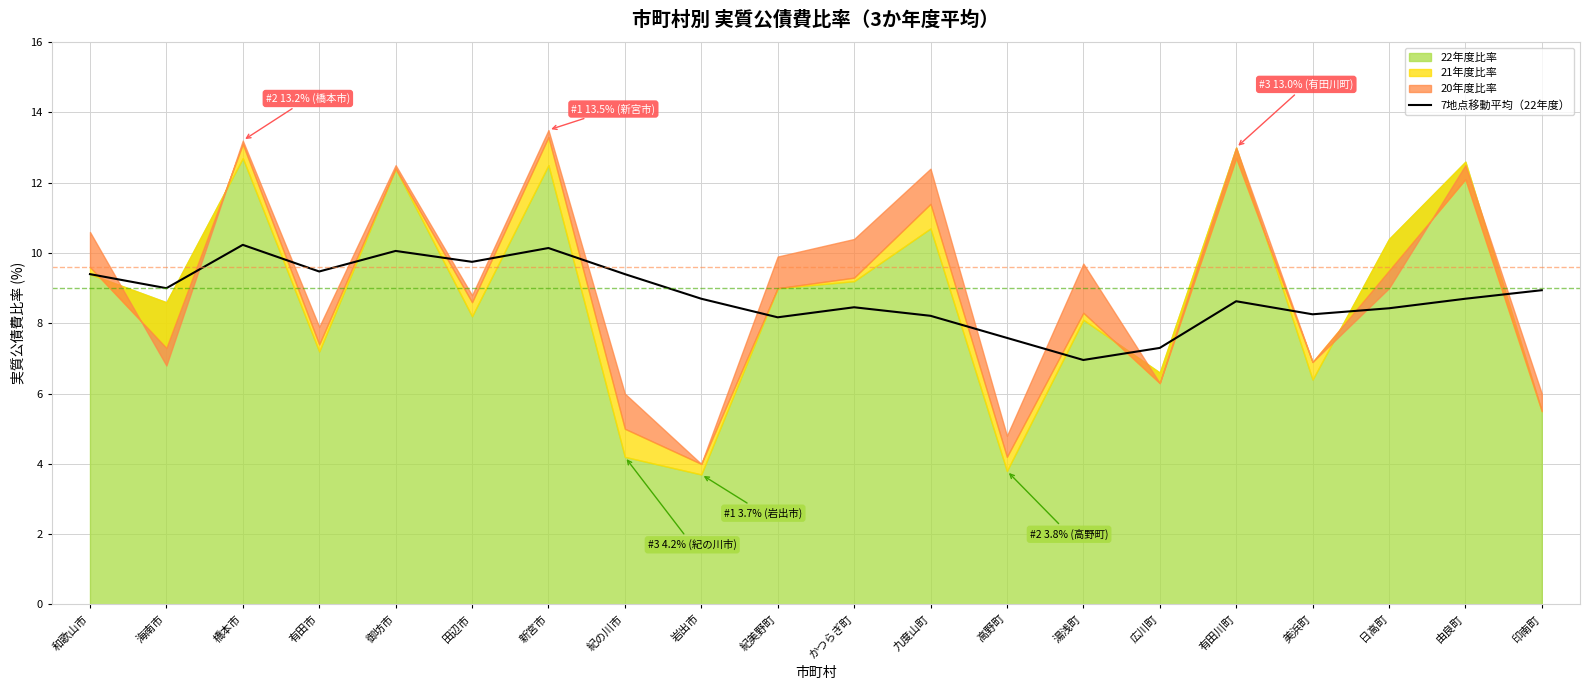

Reading left to right, what are all the values shown in this chart?

9.4	9.0	10.2	9.5	10.1	9.8	10.1	9.4	8.7	8.2	8.5	8.2	7.6	7.0	7.3	8.6	8.3	8.4	8.7	8.9